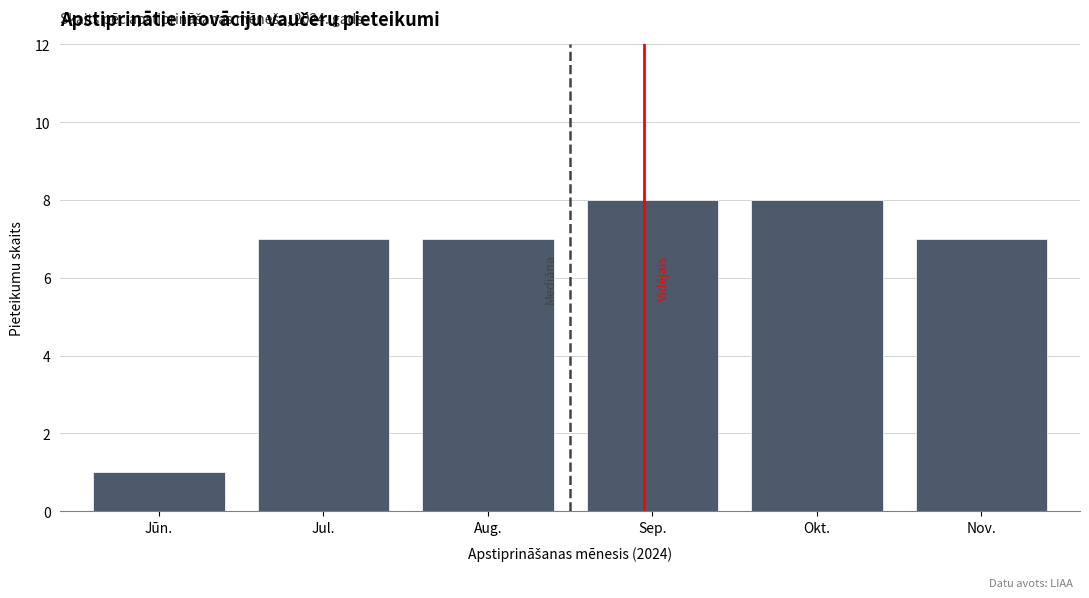

Reading left to right, list all the values displayed in this chart.

1	7	7	8	8	7